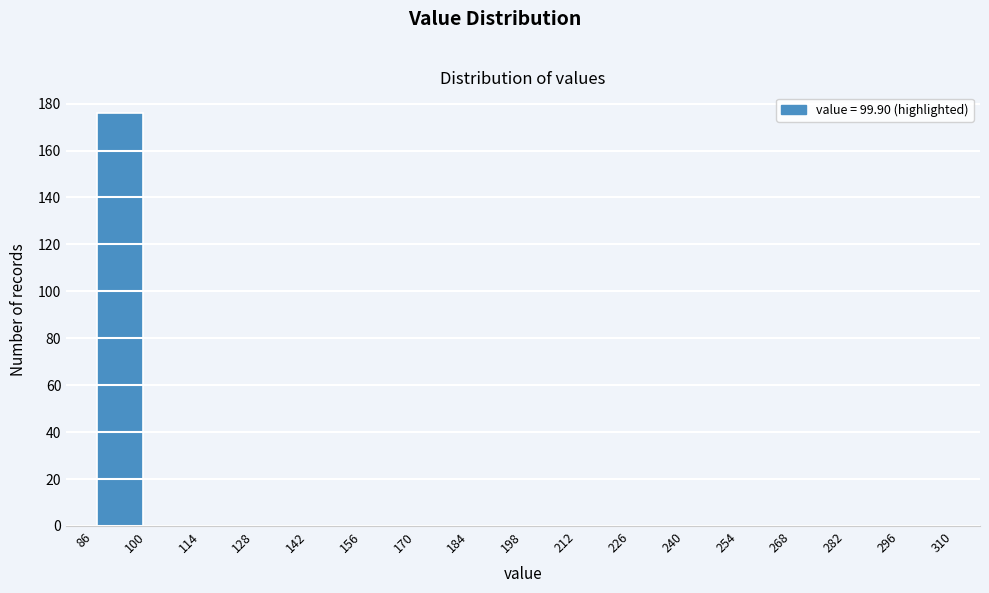

Which range on the x-axis has the tallest bar?

86 to 100